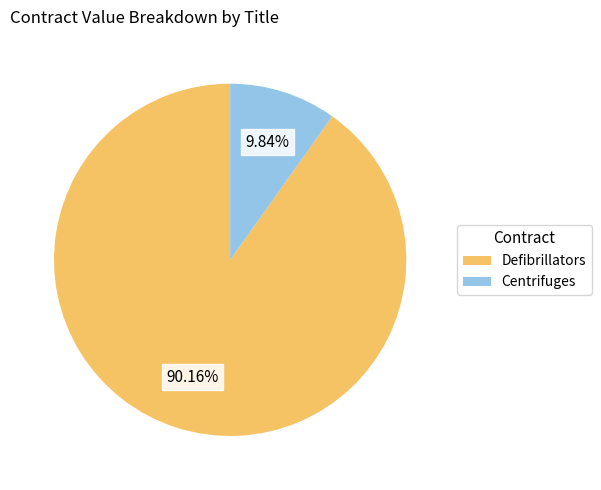

To the nearest percent, what is the average slice percentage?

50%